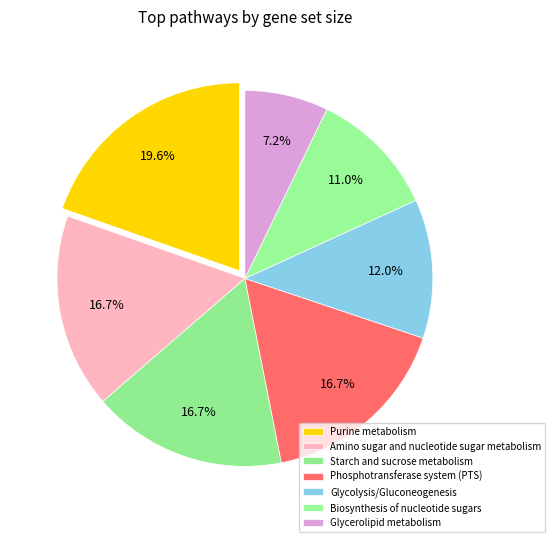

The Phosphotransferase system (PTS) slice represents 25% of the pie. True or false?

False